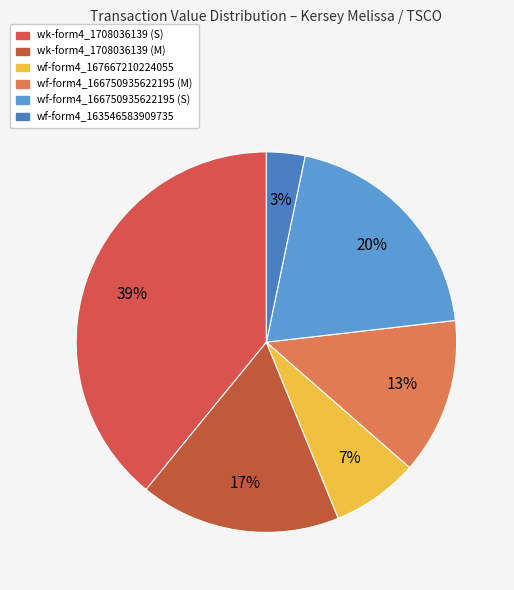

To the nearest percent, what is the average slice percentage?

17%